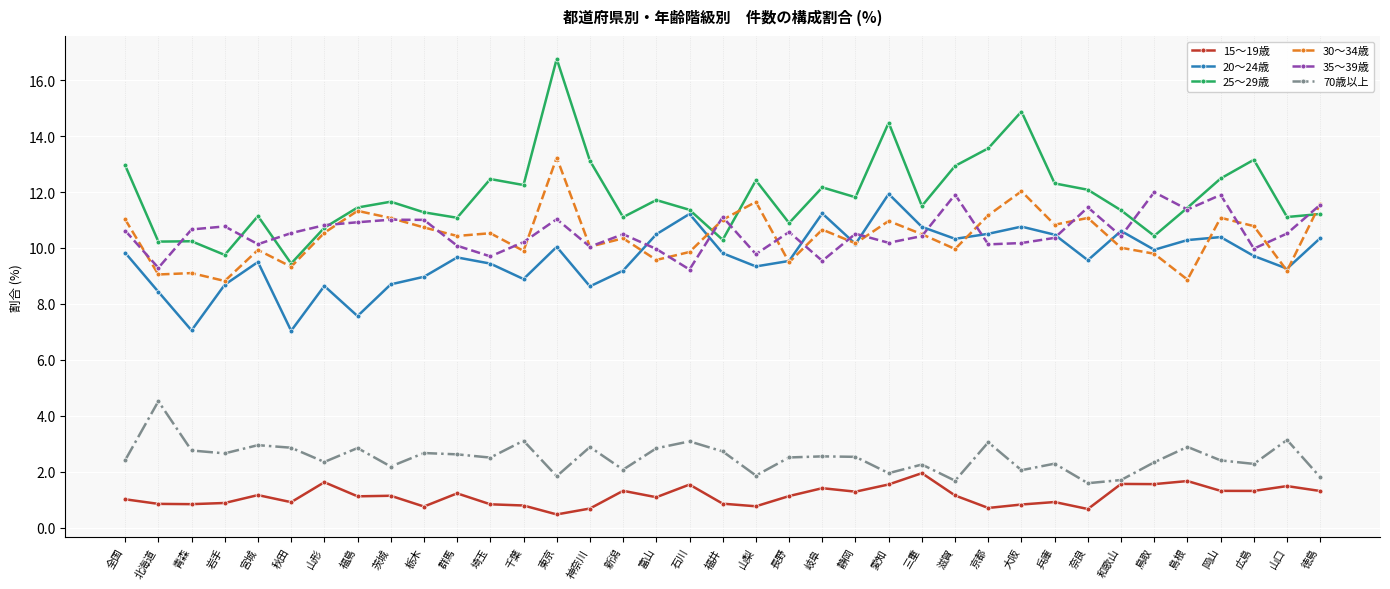

Which series has the largest total across all categories?

25～29歳